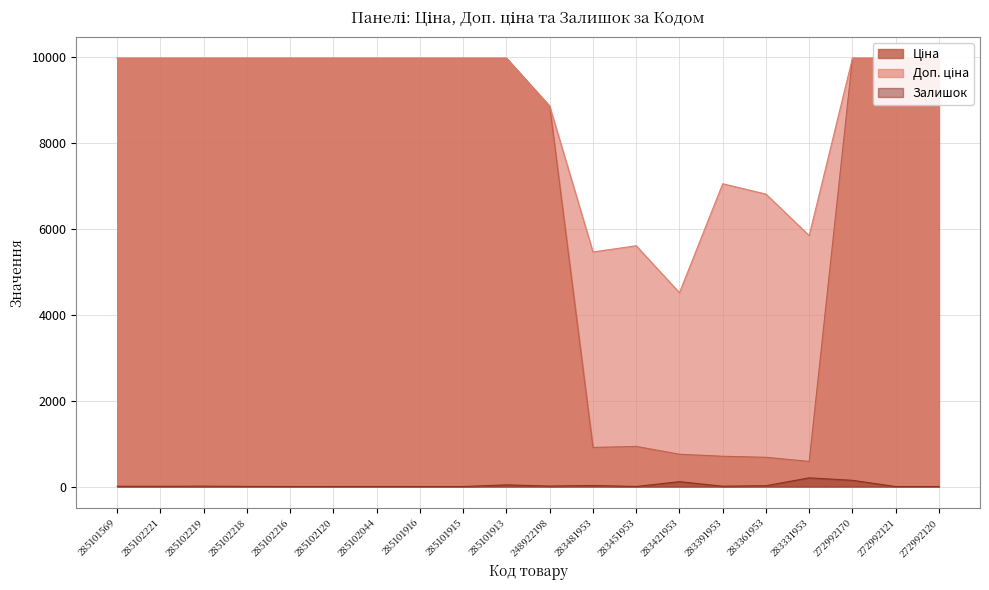

What is the highest value of the Доп. ціна series?

9975.0